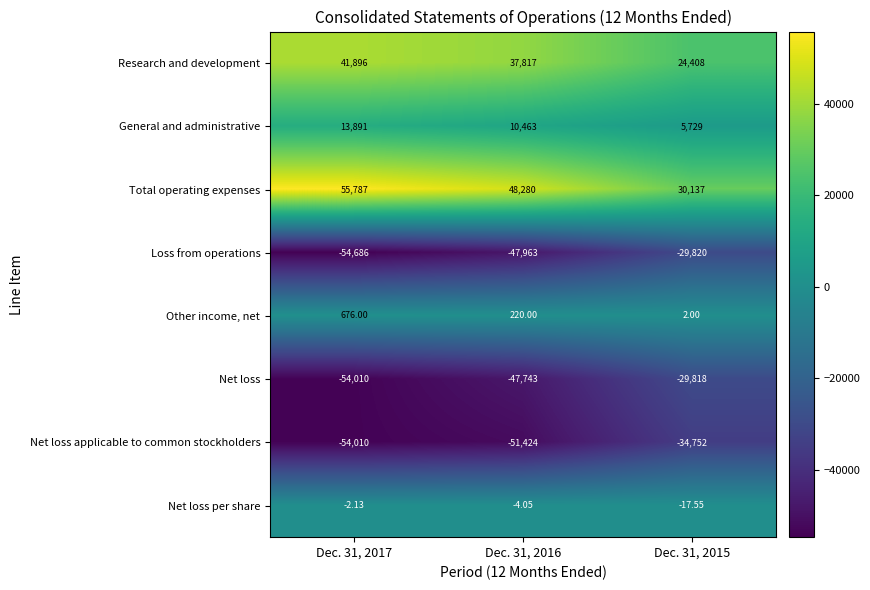

What is the spread (max minus min) of values at Dec. 31, 2015?

64889.0